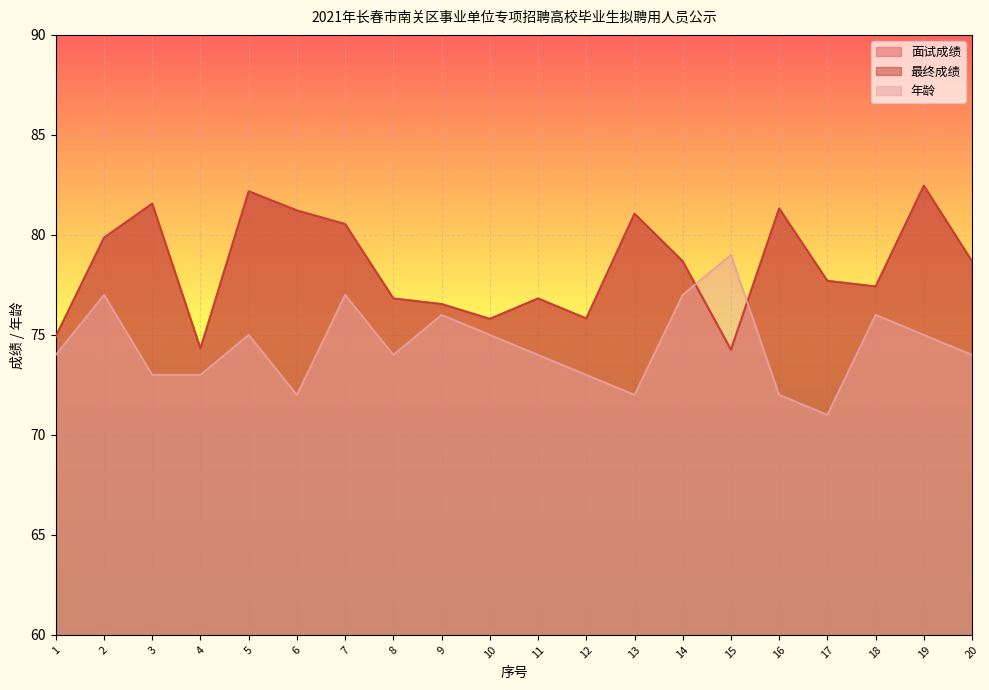

What are all the series names shown in the legend?

面试成绩, 最终成绩, 年龄